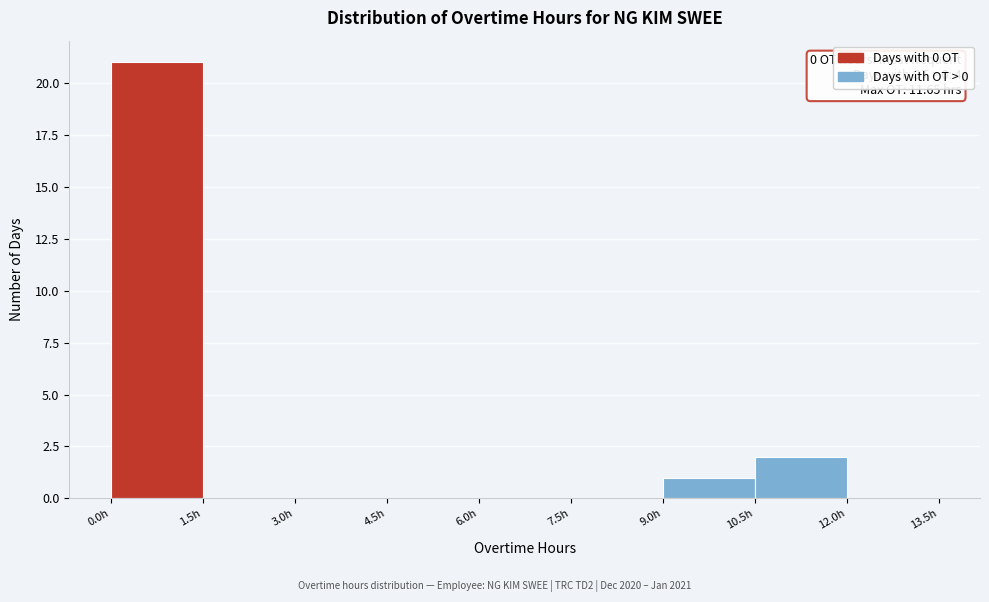

Which range on the x-axis has the tallest bar?

0.0 to 1.5